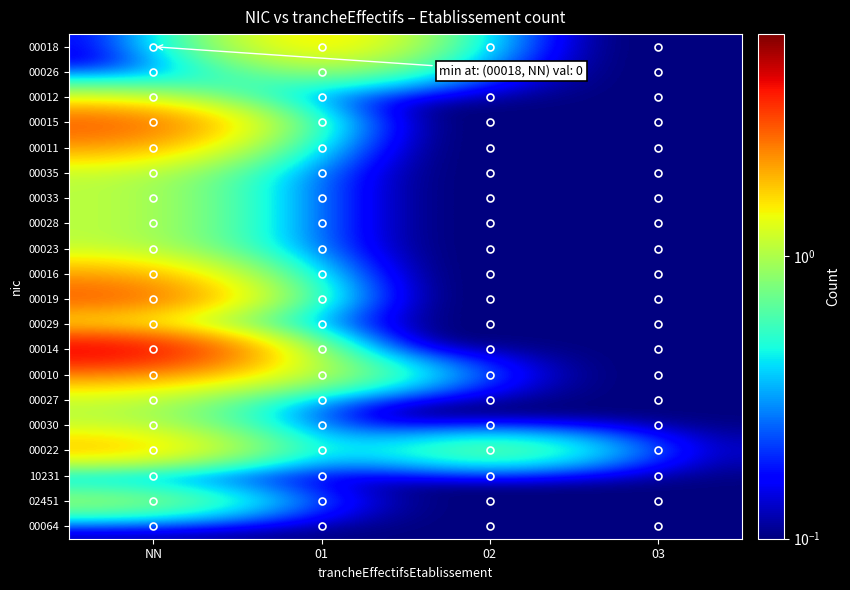

Which category has the lowest value across all series?

NN